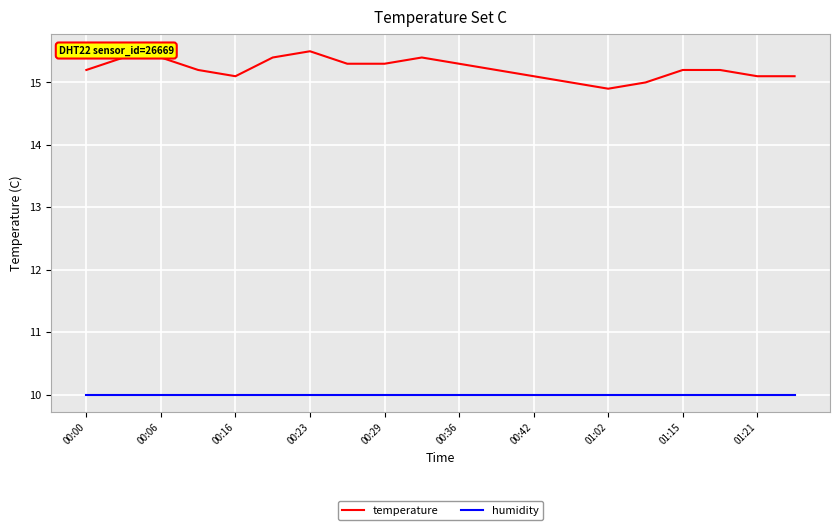

How many temperature values are between 15 and 16?

19